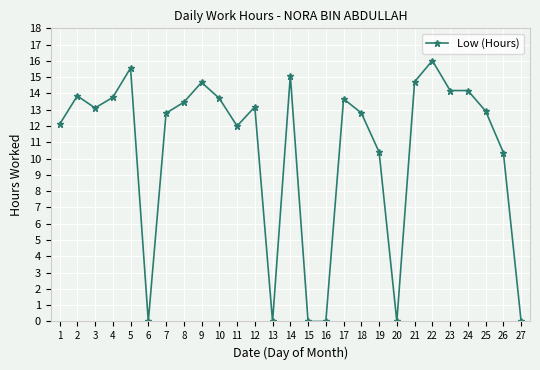

True or false: the data shows 0.0 at 20.

True